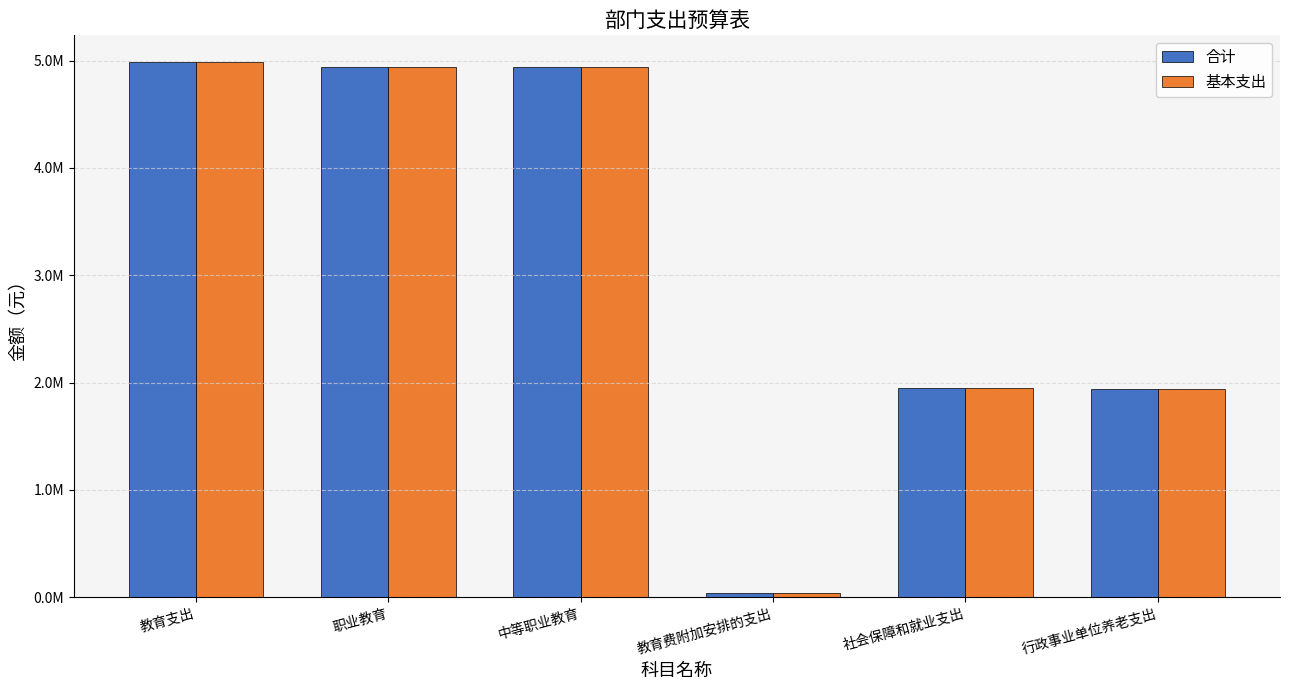

The value of 合计 at 行政事业单位养老支出 is 628132.5. True or false?

False